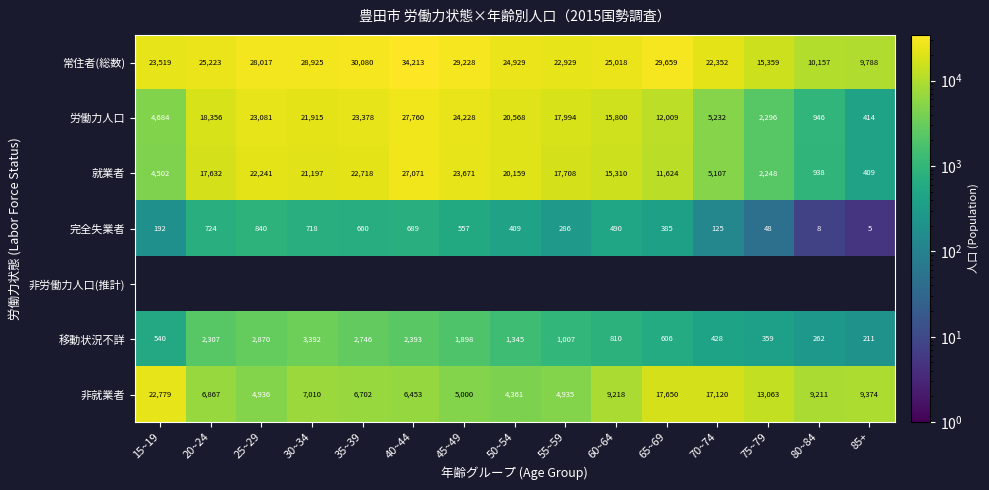

Which category has the lowest value in the 移動状況不詳 series?

85+